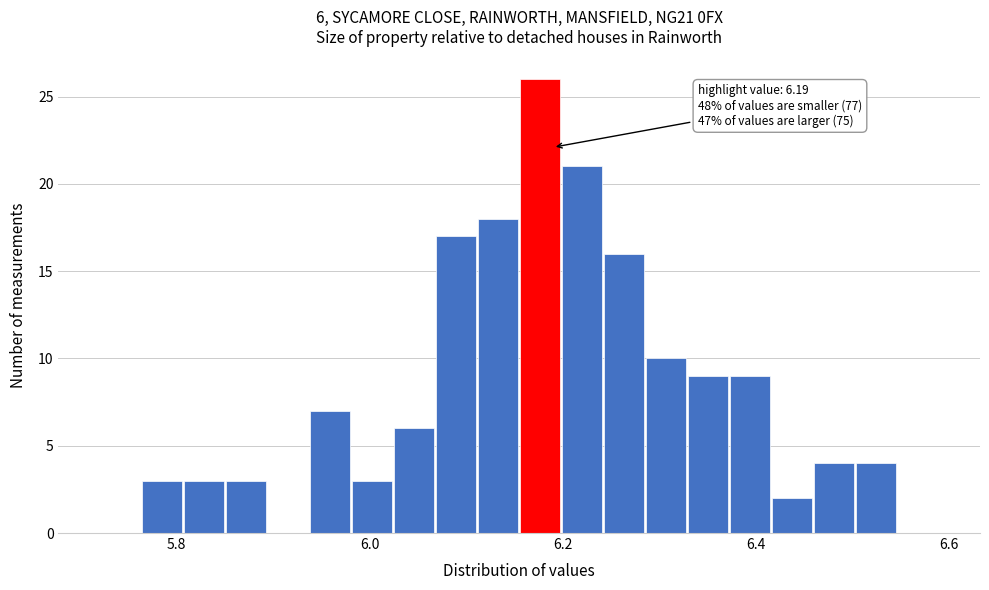

Read against the x-axis, roughly where is the centre of the tallest bar?

6.18